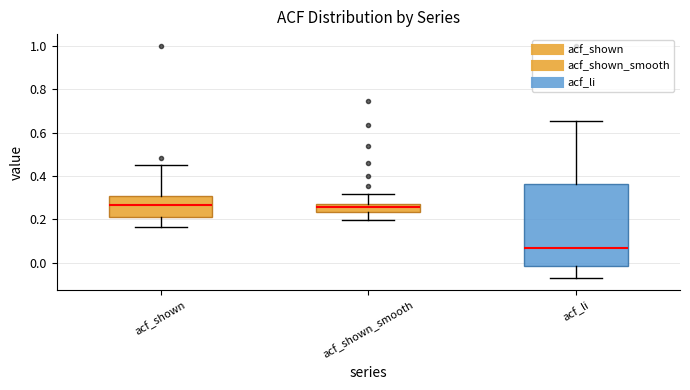

Where does the upper whisker of the box for acf_shown end on the y-axis? The values are not printed on the chart, so give them approximately, as read against the axis.

0.46